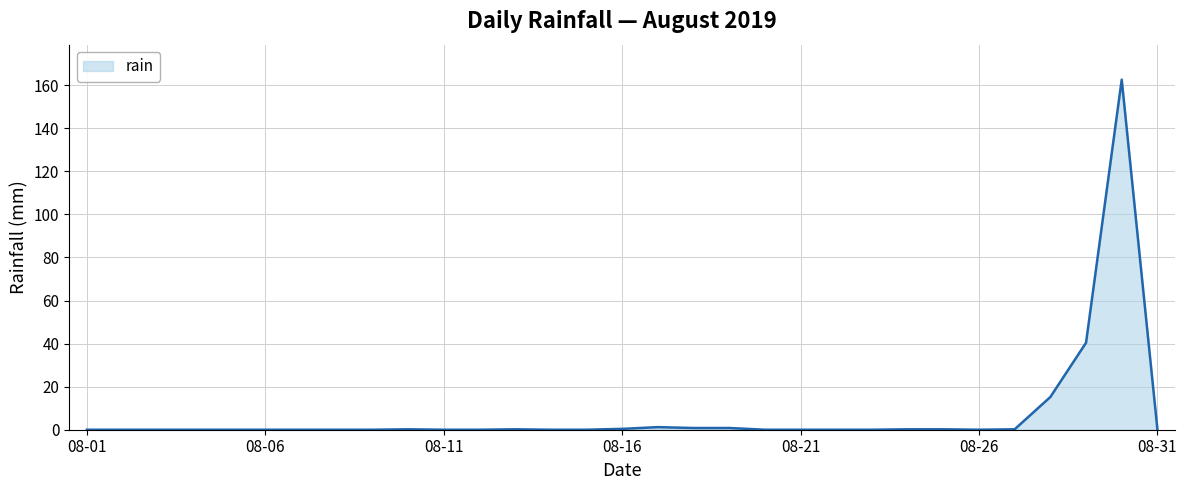

What is the maximum value shown in the chart?

162.6